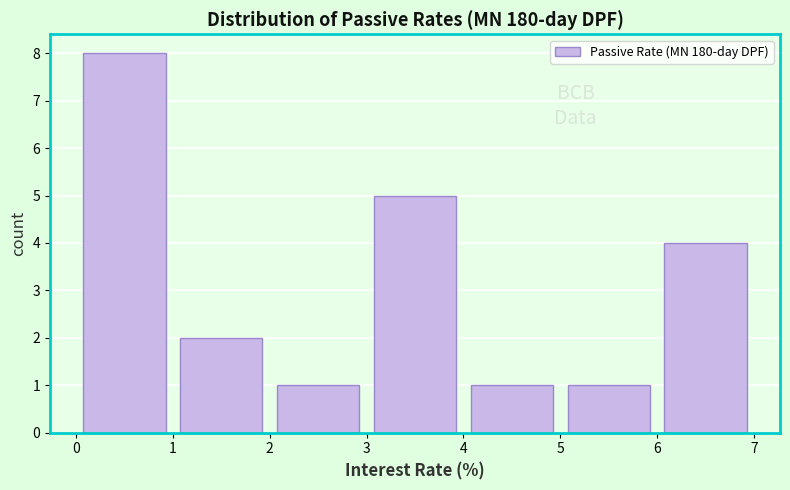

Reading left to right, list every bar in this chart as the range it spans on the x-axis followed by its height. The values are not printed on the chart, so give them approximately, as read against the axis.

0 to 1: 8
1 to 2: 2
2 to 3: 1
3 to 4: 5
4 to 5: 1
5 to 6: 1
6 to 7: 4